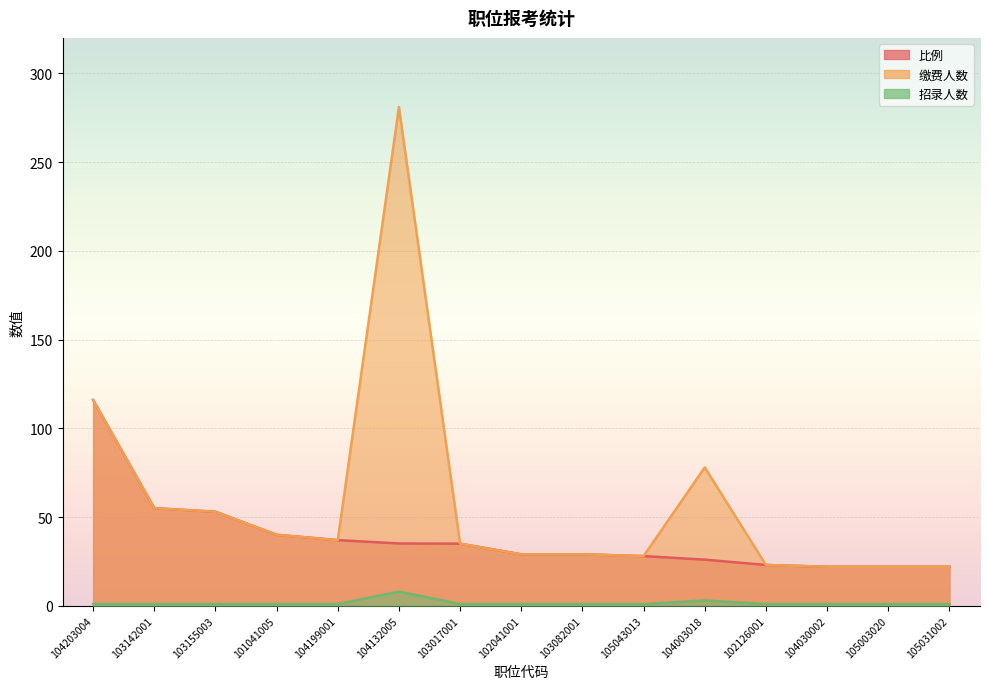

In 缴费人数, how many points are lower than both neighbors (excluding endpoints)?

2